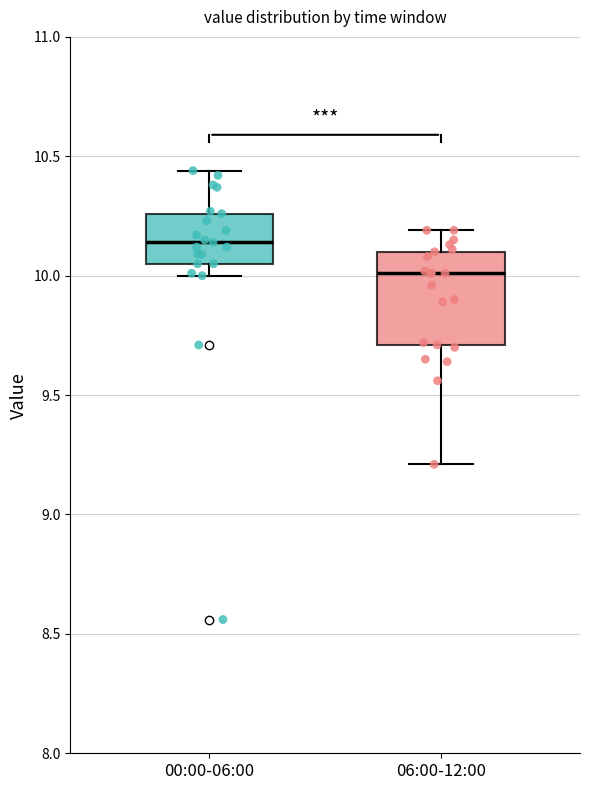

Where does the upper whisker of the box for 06:00-12:00 end on the y-axis? The values are not printed on the chart, so give them approximately, as read against the axis.

10.20